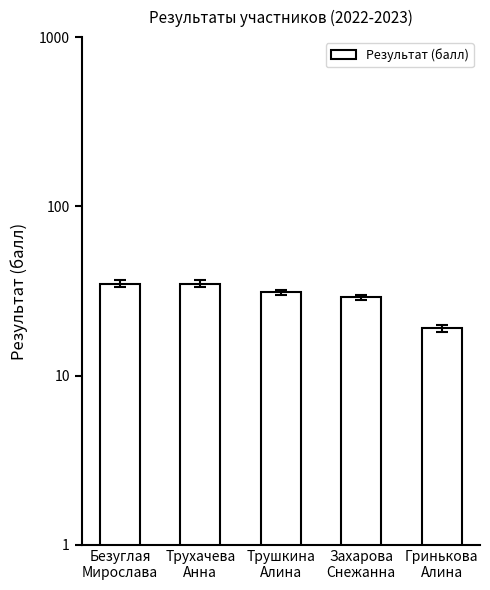

At which label does the data first exceed 31?

Безуглая
Мирослава